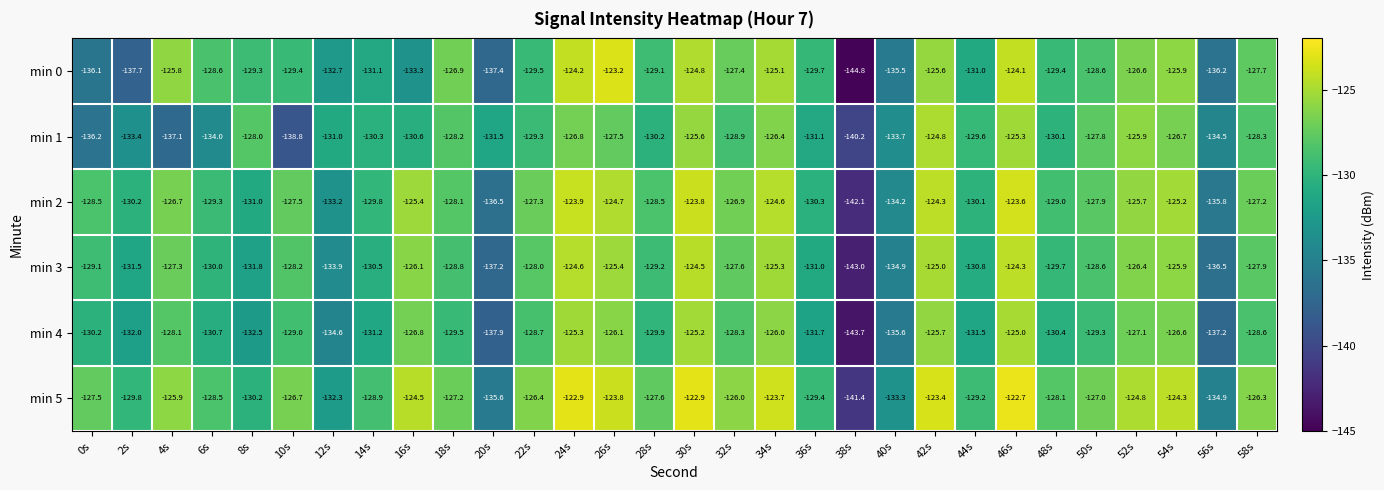

Is it true that min 5 equals -229.9 at 8s?

False